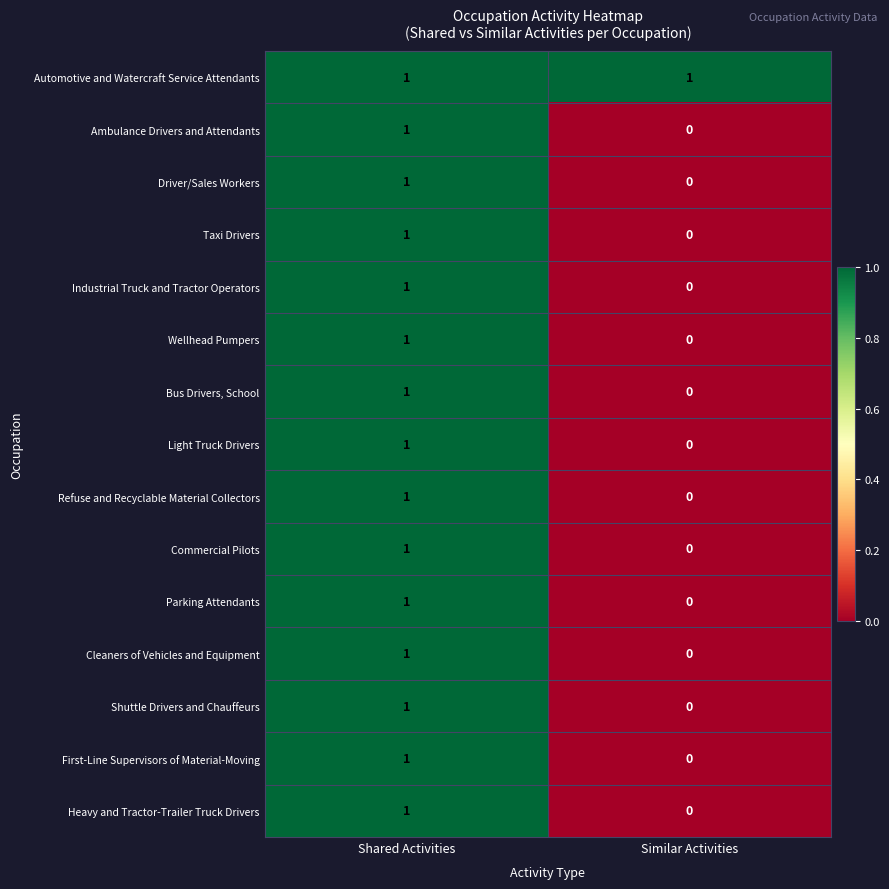

The value of First-Line Supervisors of Material-Moving at Shared Activities is 2. True or false?

False